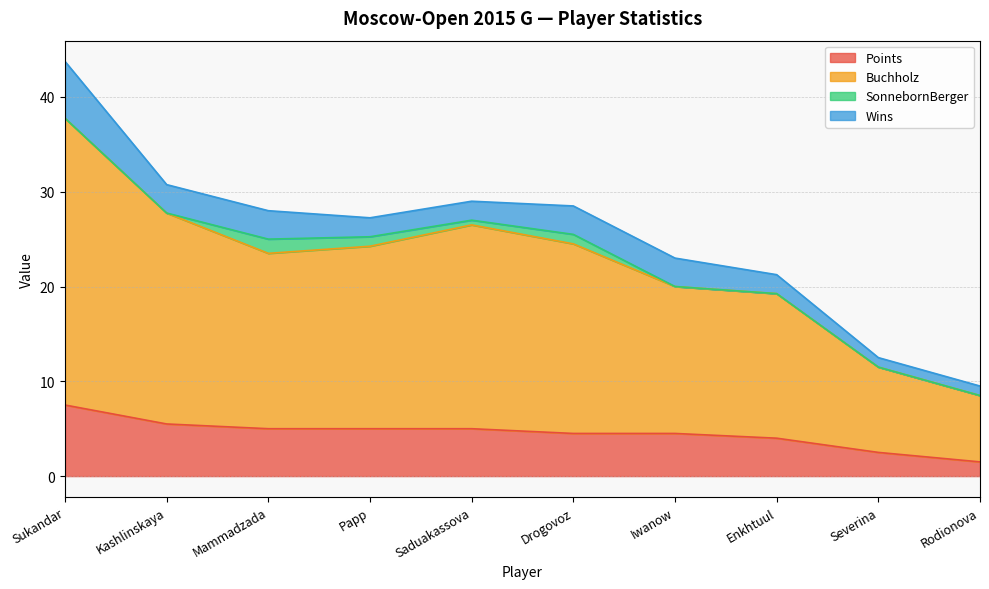

Where does the Buchholz series first go above 24?

Sukandar